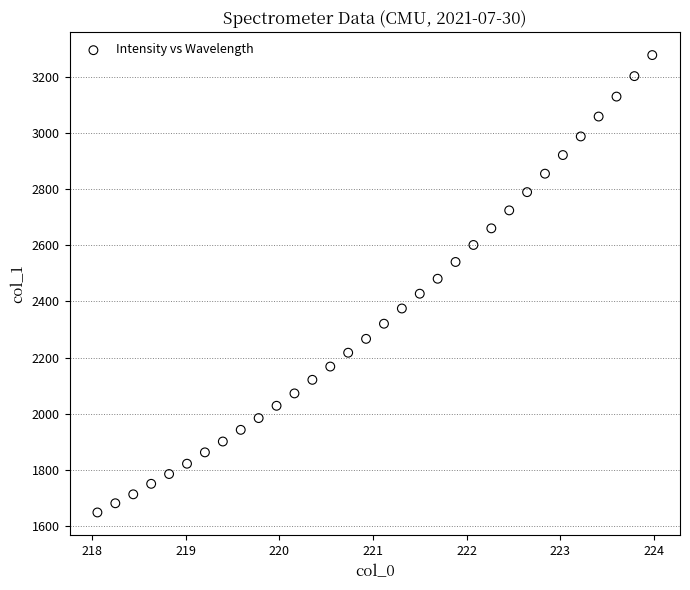

What is the range of X values (max minus min)?

5.9